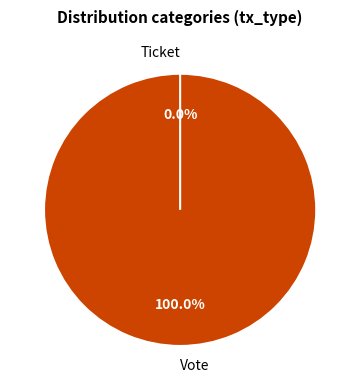

What percentage do Vote and Ticket together represent?

100.0%